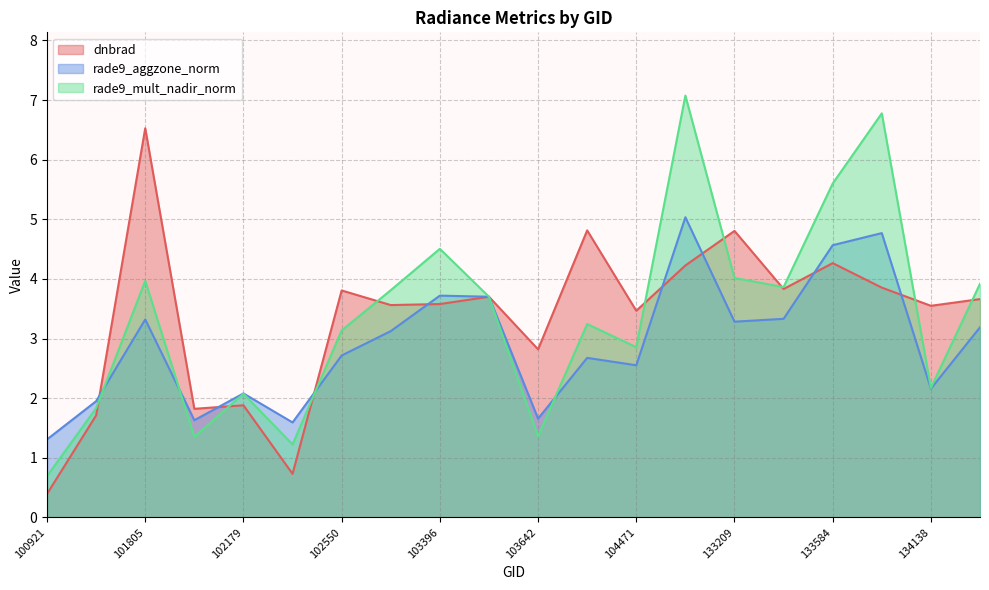

What is the lowest value of the rade9_mult_nadir_norm series?

0.7